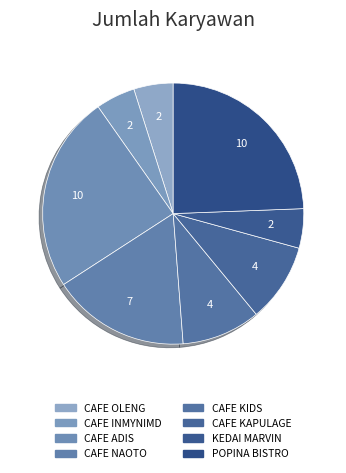

To the nearest percent, what is the combined percentage of CAFE OLENG and CAFE ADIS?

29%